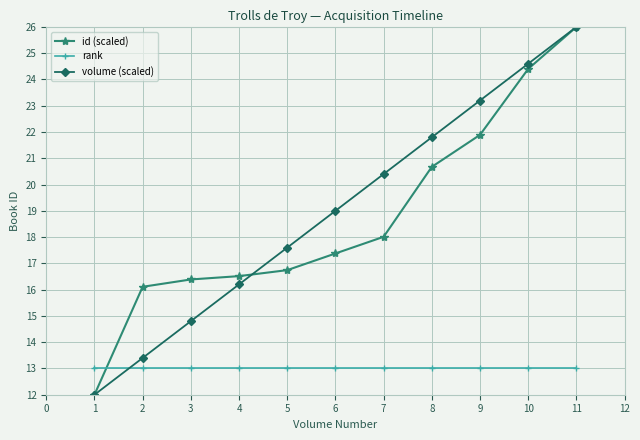

What is the value of the rank point at the 6th from the left?

13.0